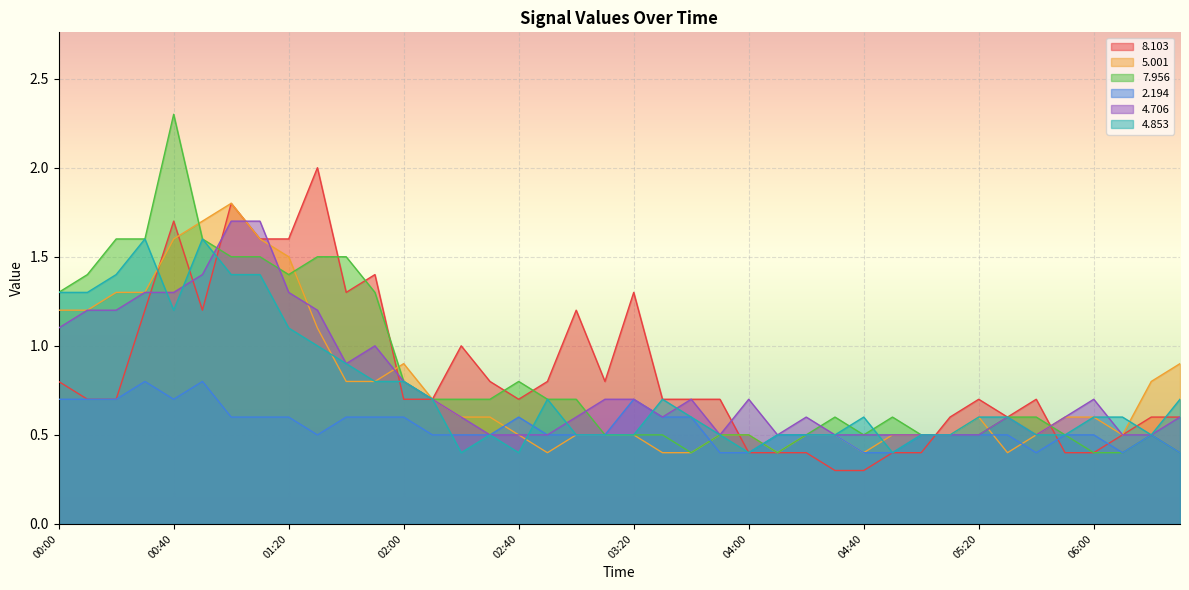

How many series are shown in this chart?

6